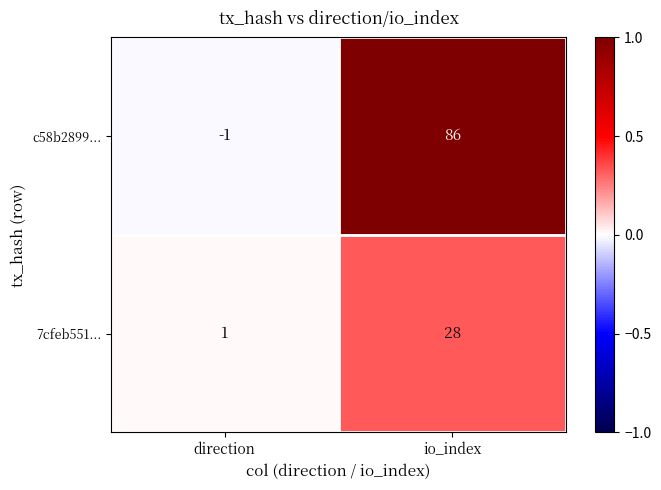

Which series has the largest total across all categories?

c58b2899...